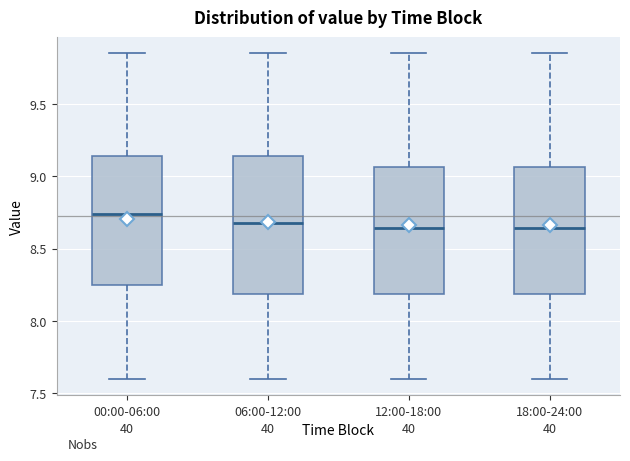

Where does the lower whisker of the box for 00:00-06:00 end on the y-axis? The values are not printed on the chart, so give them approximately, as read against the axis.

7.60